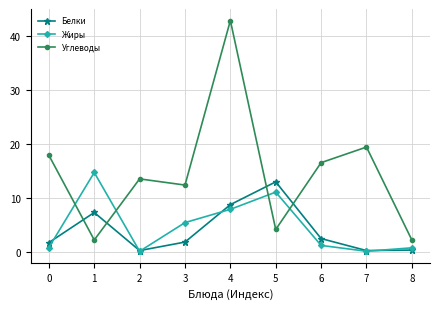

The Углеводы series shows 62.0 at 4. True or false?

False